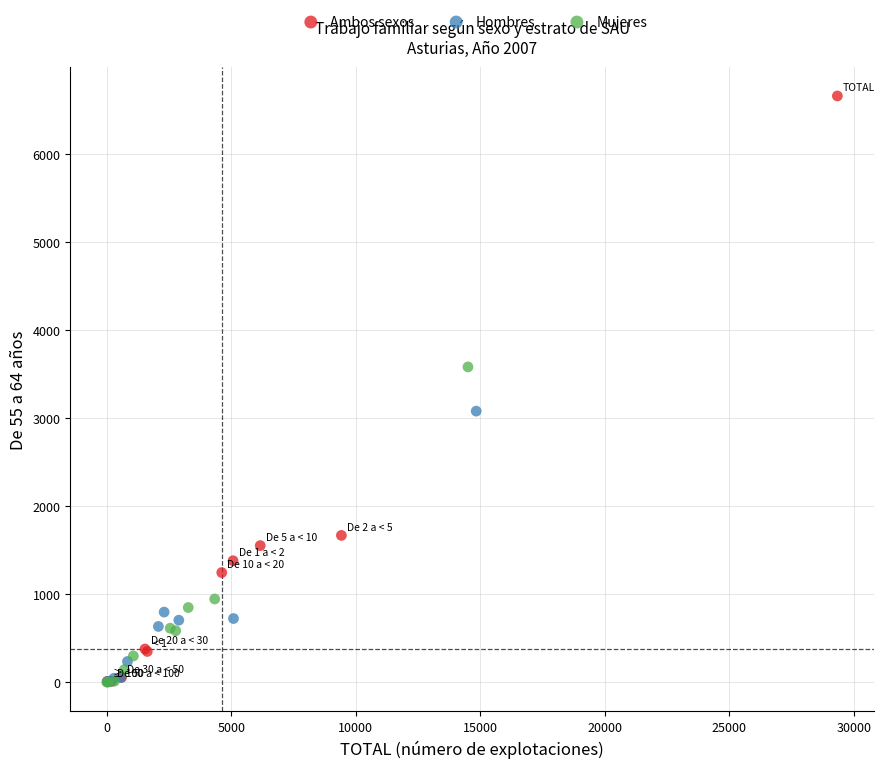

Which series contains the highest Y value?

Ambos sexos